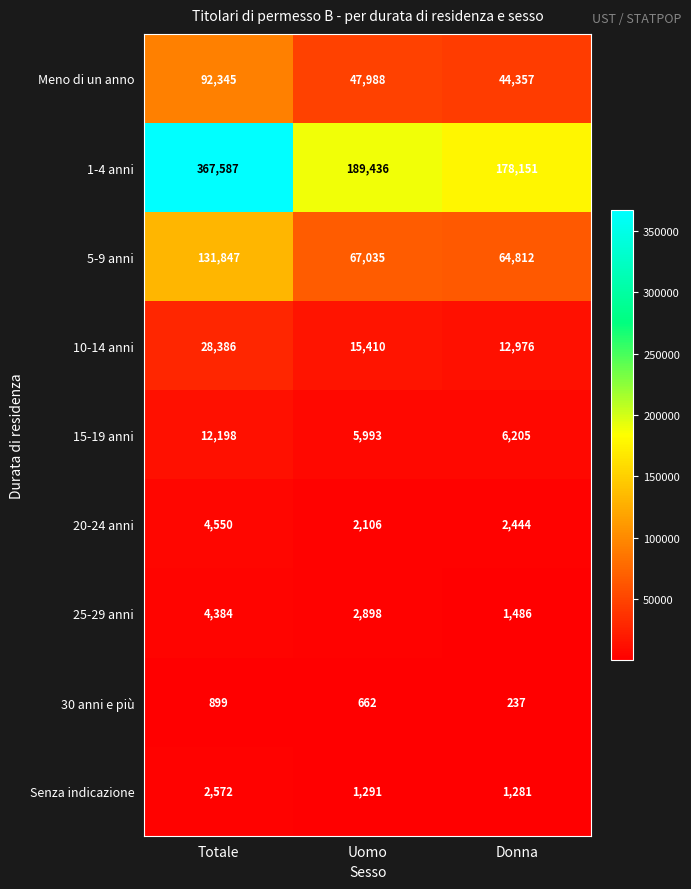

What is the average value of the 5-9 anni series?

87898